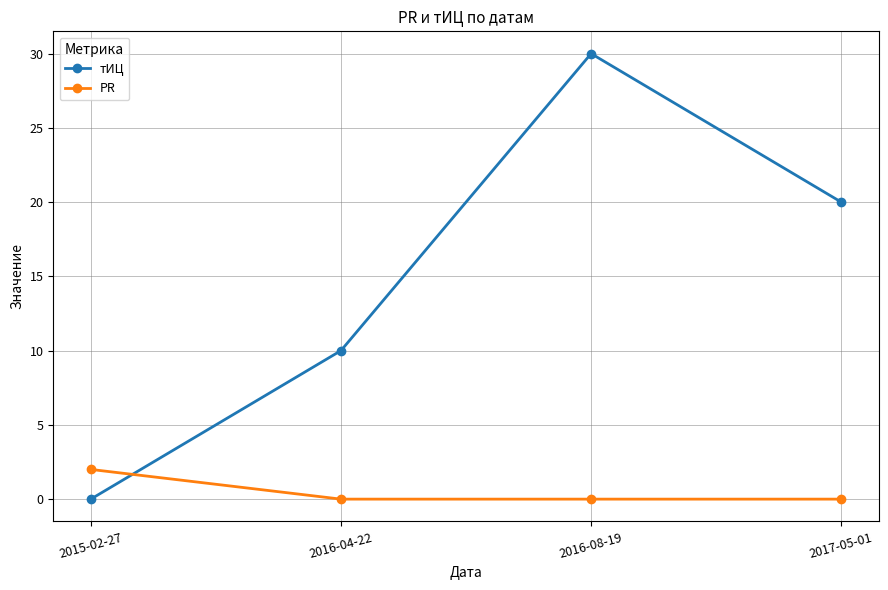

At which label does тИЦ first exceed 20?

2016-08-19